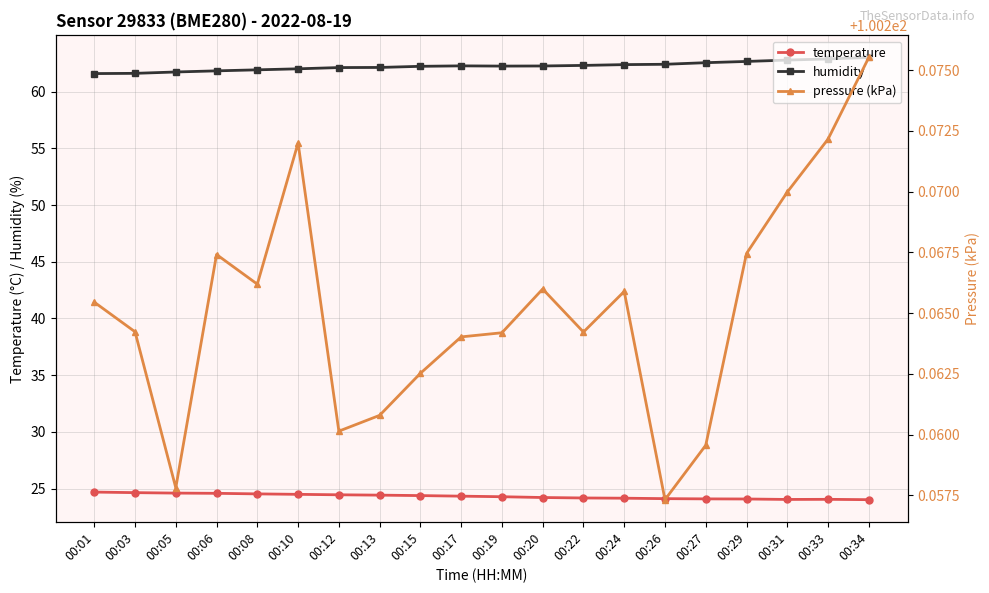

What is the difference between the second highest and minimum values in the humidity series?

1.3